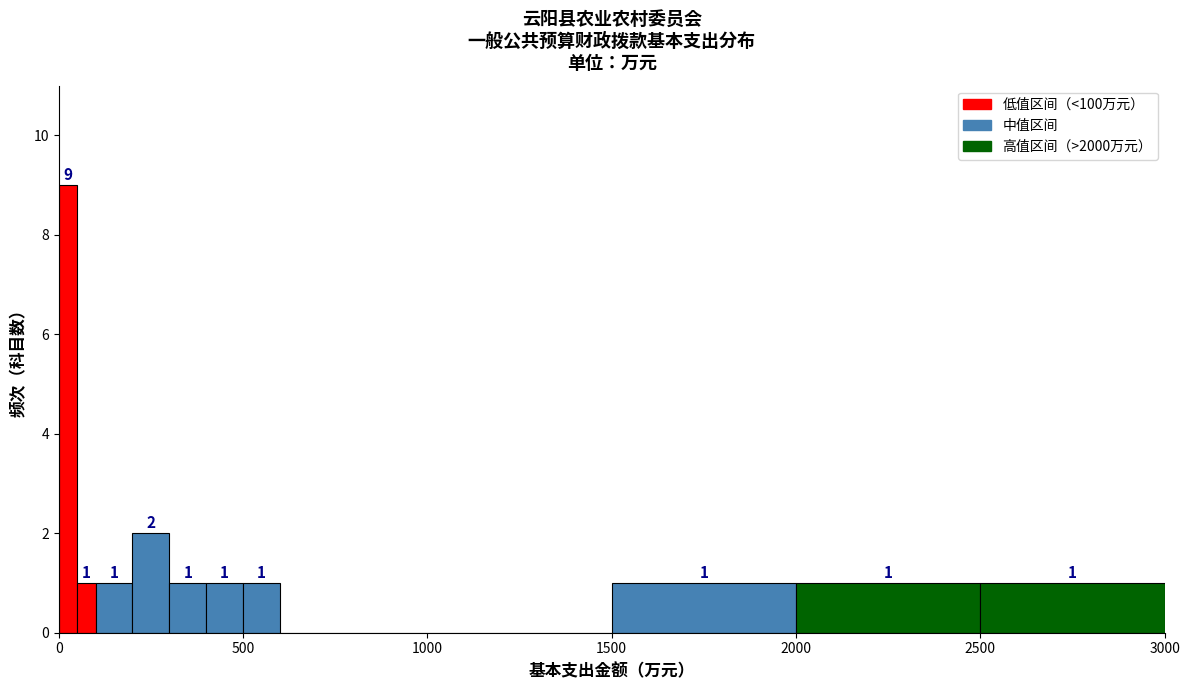

Around what value on the x-axis is the tallest bar? Give the approximate position of its centre, as read against the axis.

50